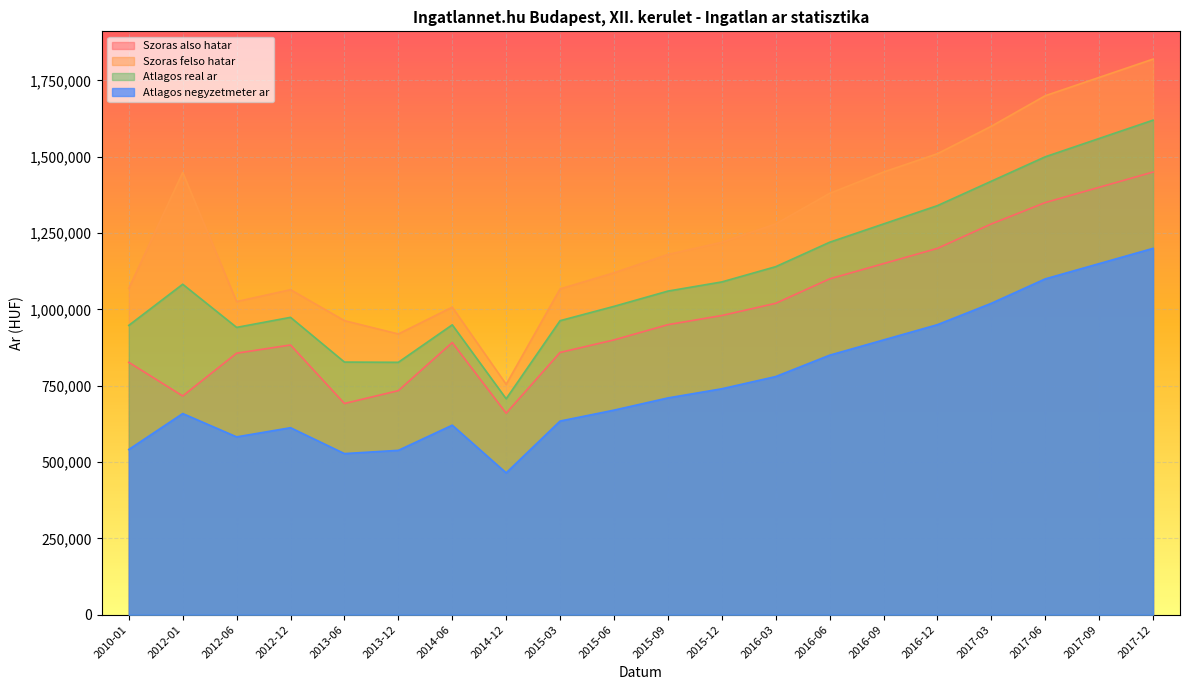

In Atlagos real ar, how many points are higher than both neighbors (excluding endpoints)?

3